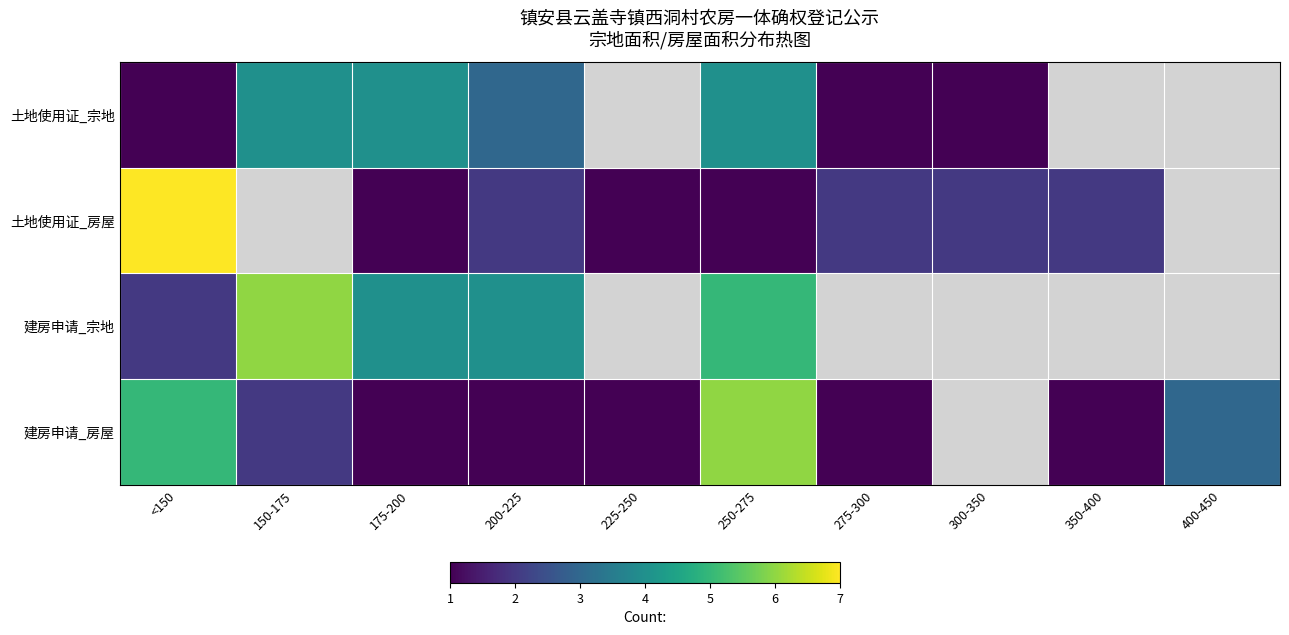

List the series in order of their peak value, highest first.

土地使用证_房屋, 建房申请_宗地, 建房申请_房屋, 土地使用证_宗地